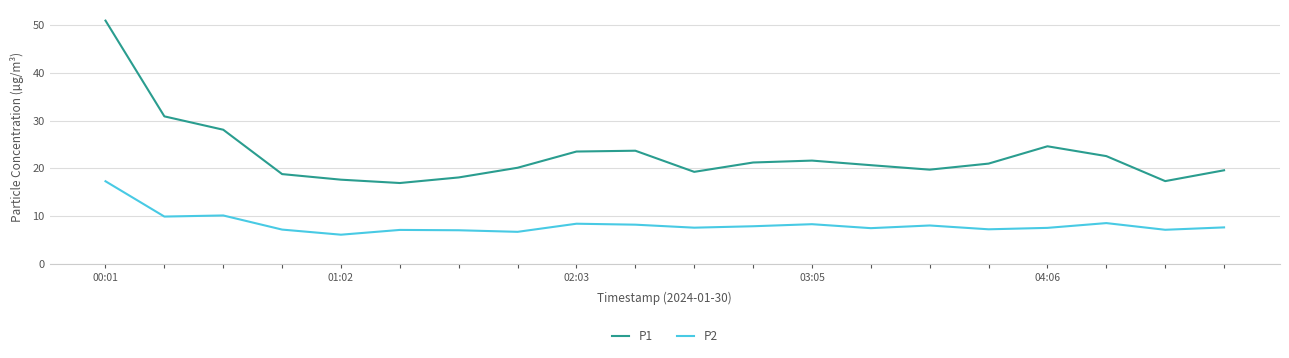

Which series has the largest range (max minus min)?

P1